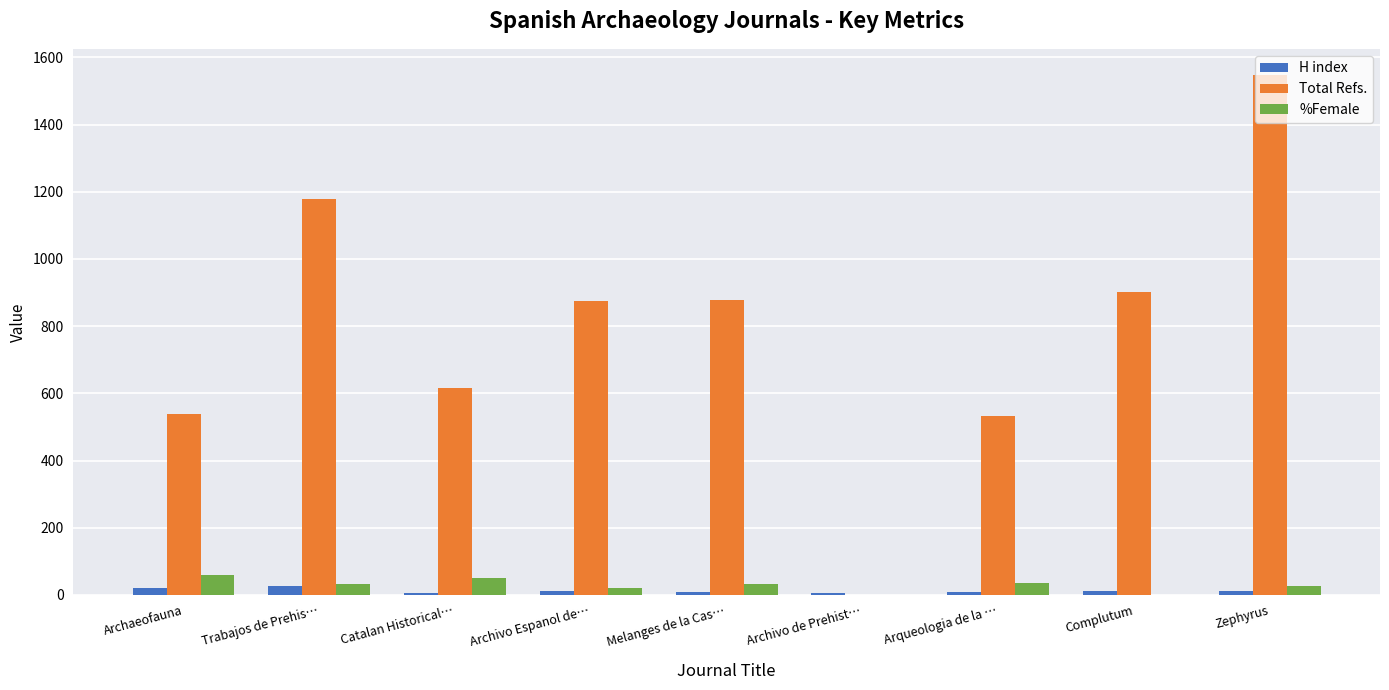

At which category does the chart reach its peak across all series?

Zephyrus